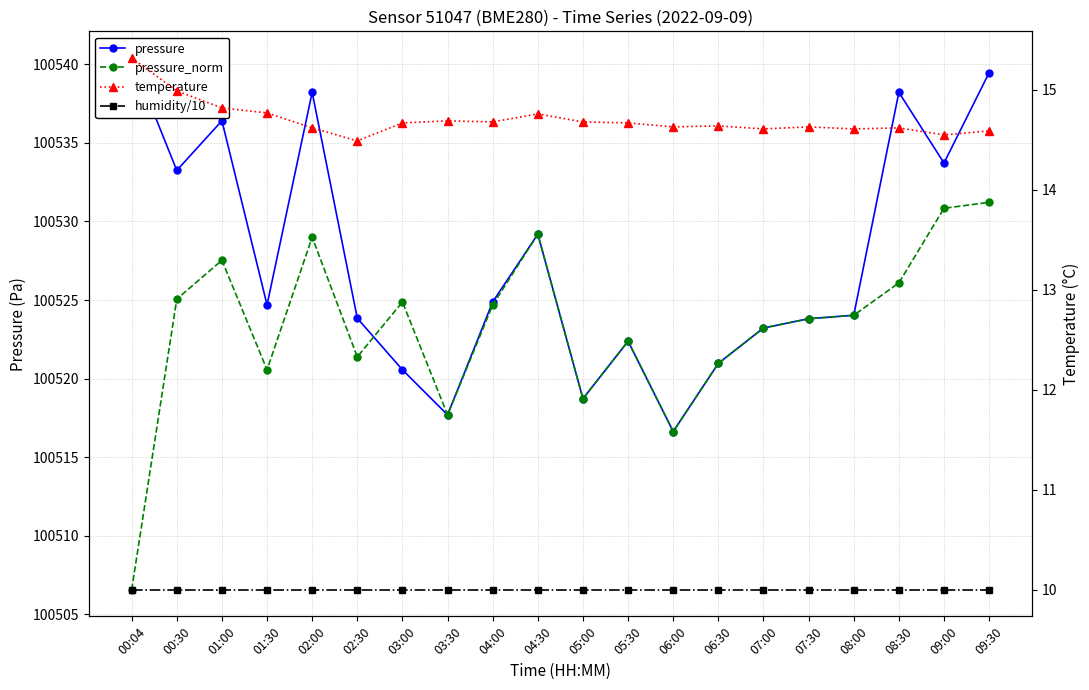

What are all the series names shown in the legend?

pressure, pressure_norm, temperature, humidity/10